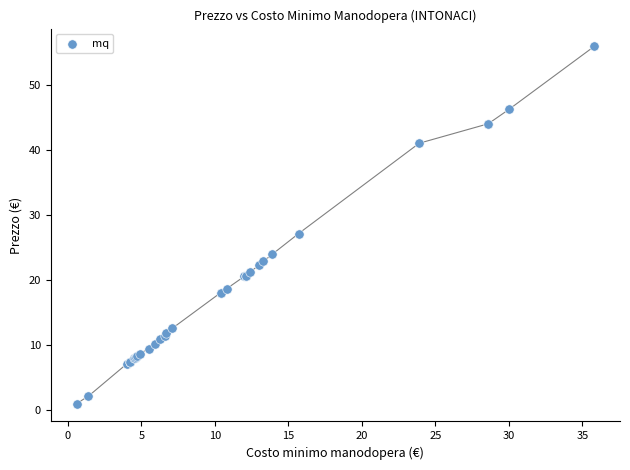

What Y value in the scatter plot is closest to 28?

27.2